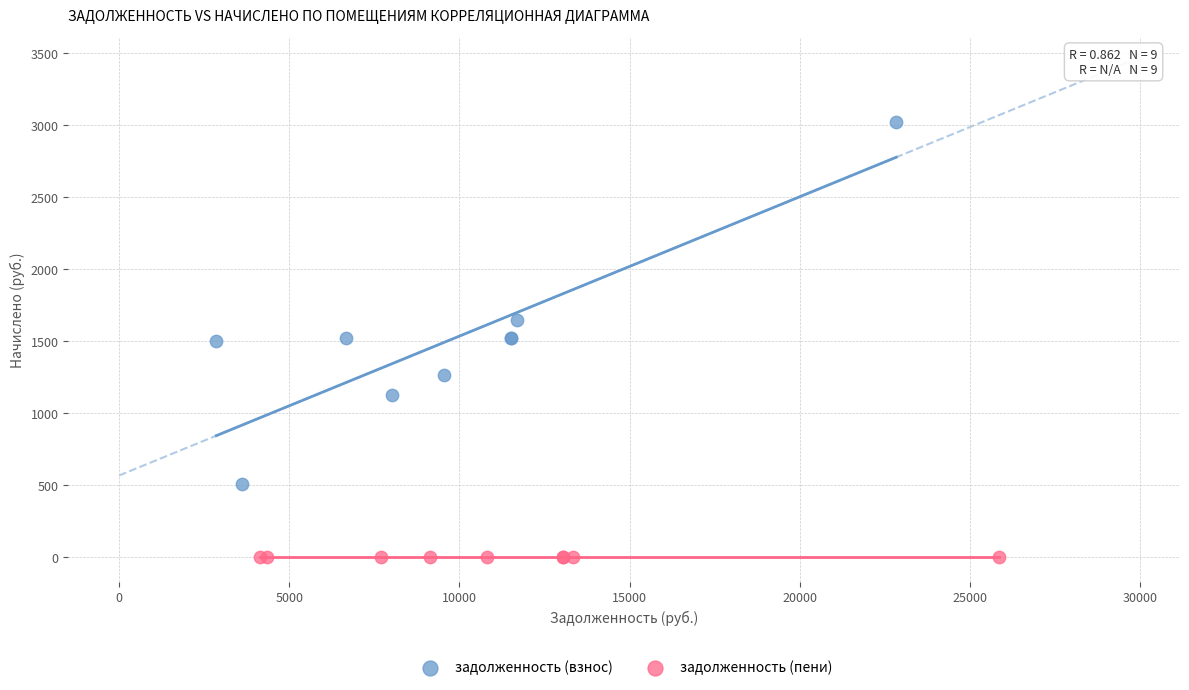

Which series contains the lowest Y value?

задолженность (пени)